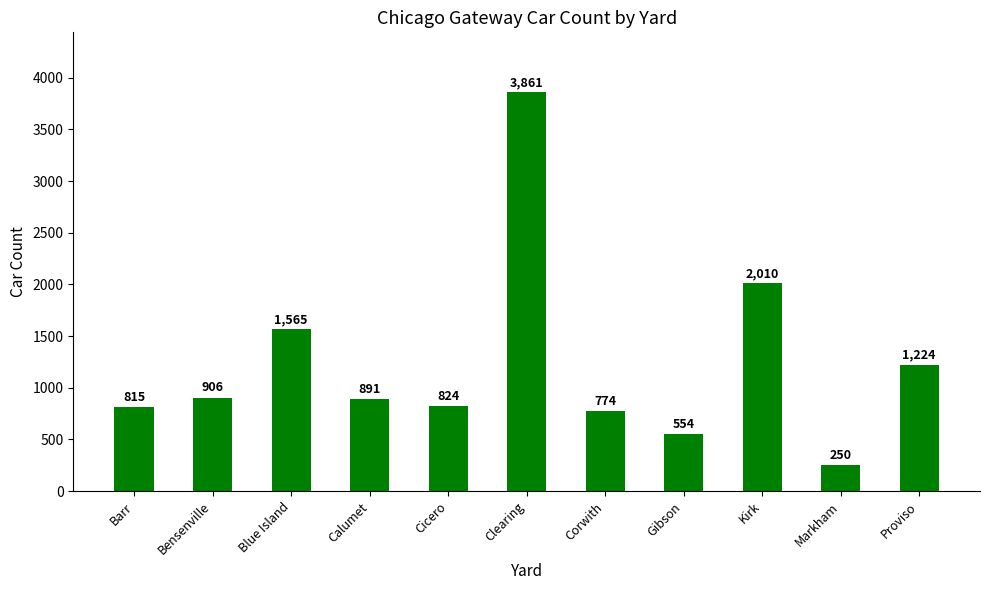

Which category has the highest value across all series?

Clearing